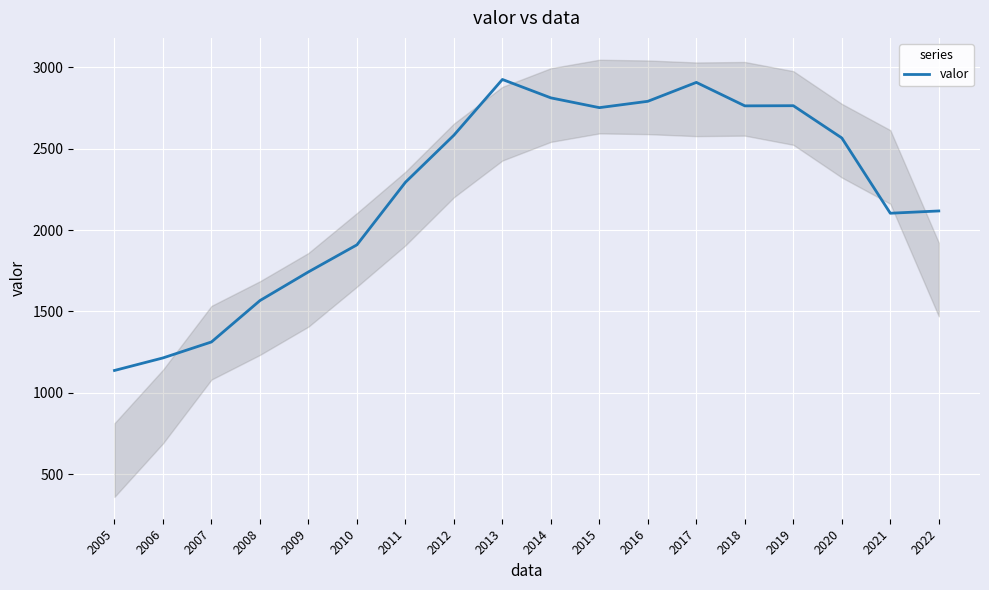

Reading right to left, extract all data points from this chart.

2117	2103	2565	2763	2762	2906	2790	2751	2811	2924	2582	2293	1909	1743	1567	1313	1215	1138